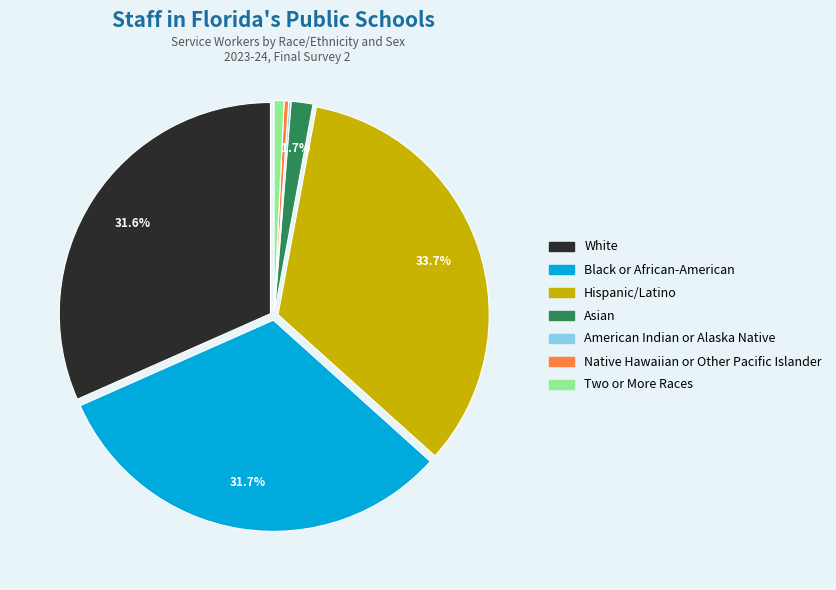

Does Black or African-American account for over 50% of the chart?

No